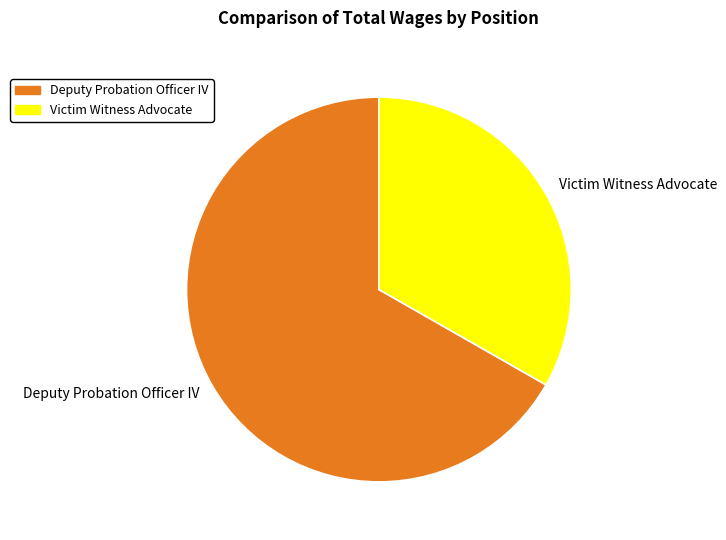

Is there a majority slice in this chart?

Yes